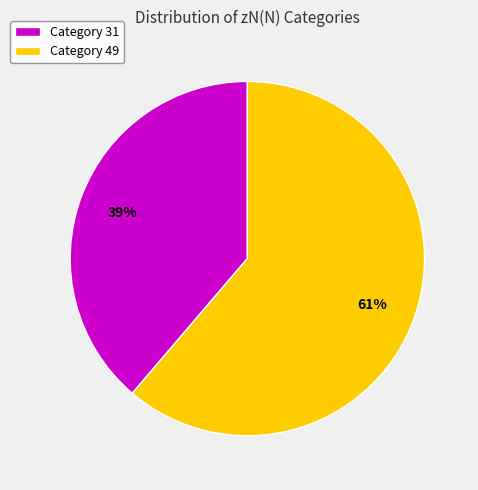

To the nearest percent, what is the average slice percentage?

50%